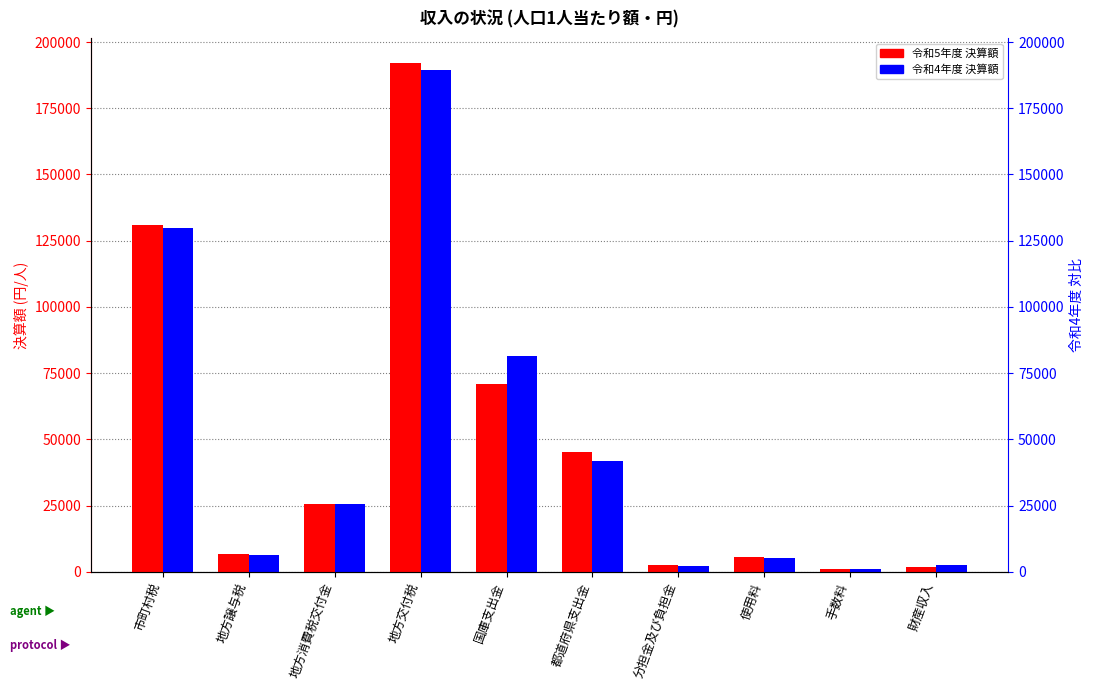

Reading right to left, what are all the values shown in this chart?

令和5年度 決算額: 財産収入=1851	手数料=1129	使用料=5532	分担金及び負担金=2447	都道府県支出金=45359	国庫支出金=70792	地方交付税=191893	地方消費税交付金=25544	地方譲与税=6659	市町村税=130792
令和4年度 決算額: 財産収入=2655	手数料=1108	使用料=5266	分担金及び負担金=2312	都道府県支出金=41988	国庫支出金=81549	地方交付税=189321	地方消費税交付金=25443	地方譲与税=6521	市町村税=129979